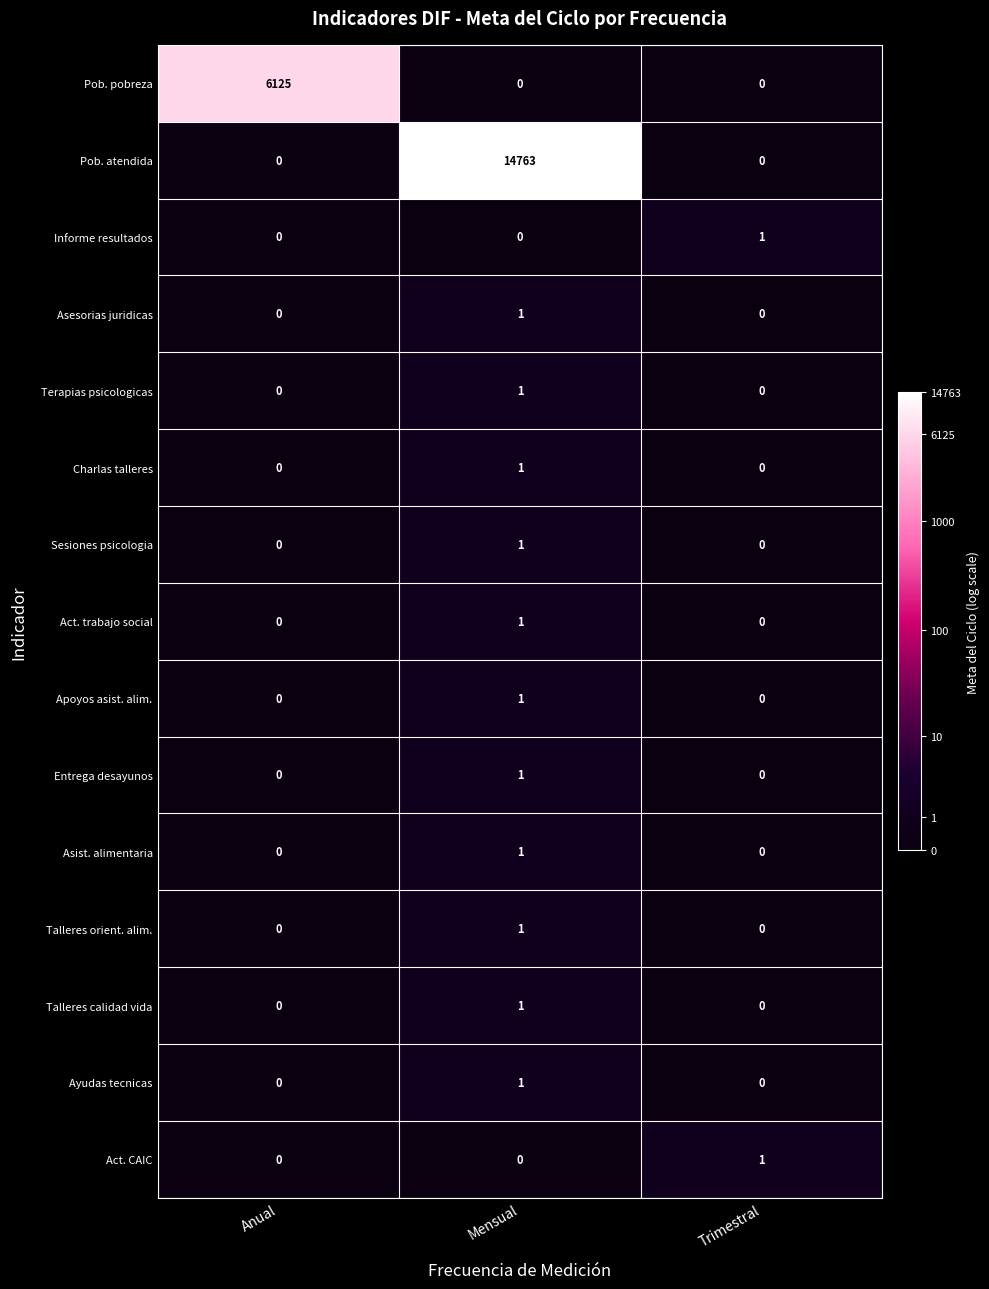

Which label corresponds to the largest value in the chart?

Mensual